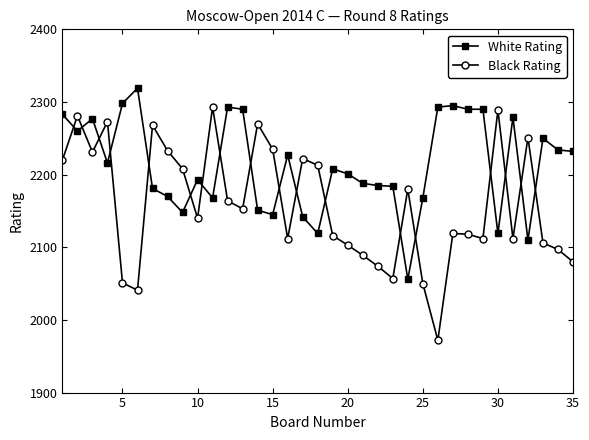

True or false: Black Rating and White Rating intersect in this chart.

True